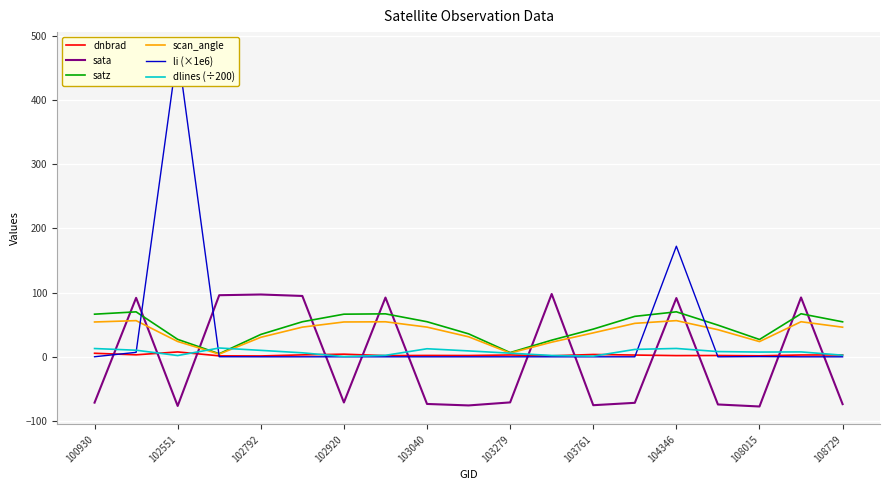

What are all the series names shown in the legend?

dnbrad, sata, satz, scan_angle, li (×1e6), dlines (÷200)